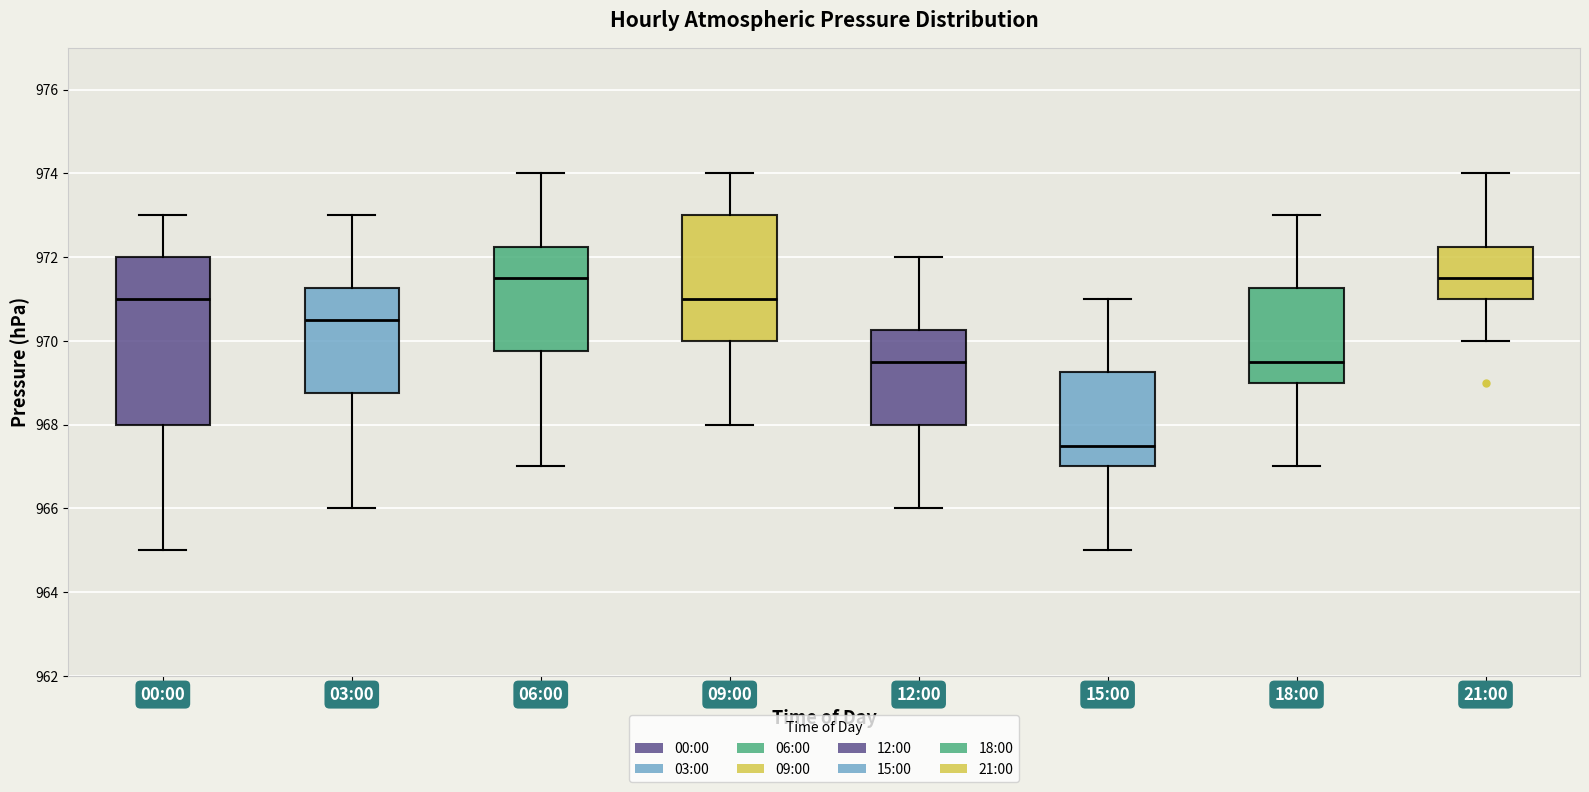

Which box has the lowest median line?

15:00